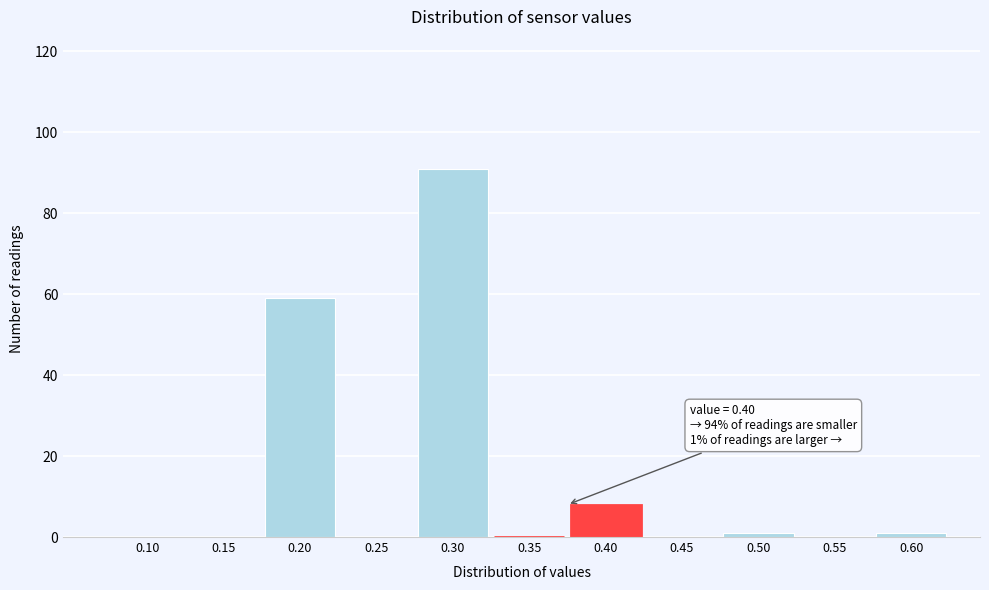

Reading left to right, list all the values displayed in this chart.

0.10=0	0.15=0	0.20=59	0.25=0	0.30=91	0.35=0	0.40=8	0.45=0	0.50=1	0.55=0	0.60=1